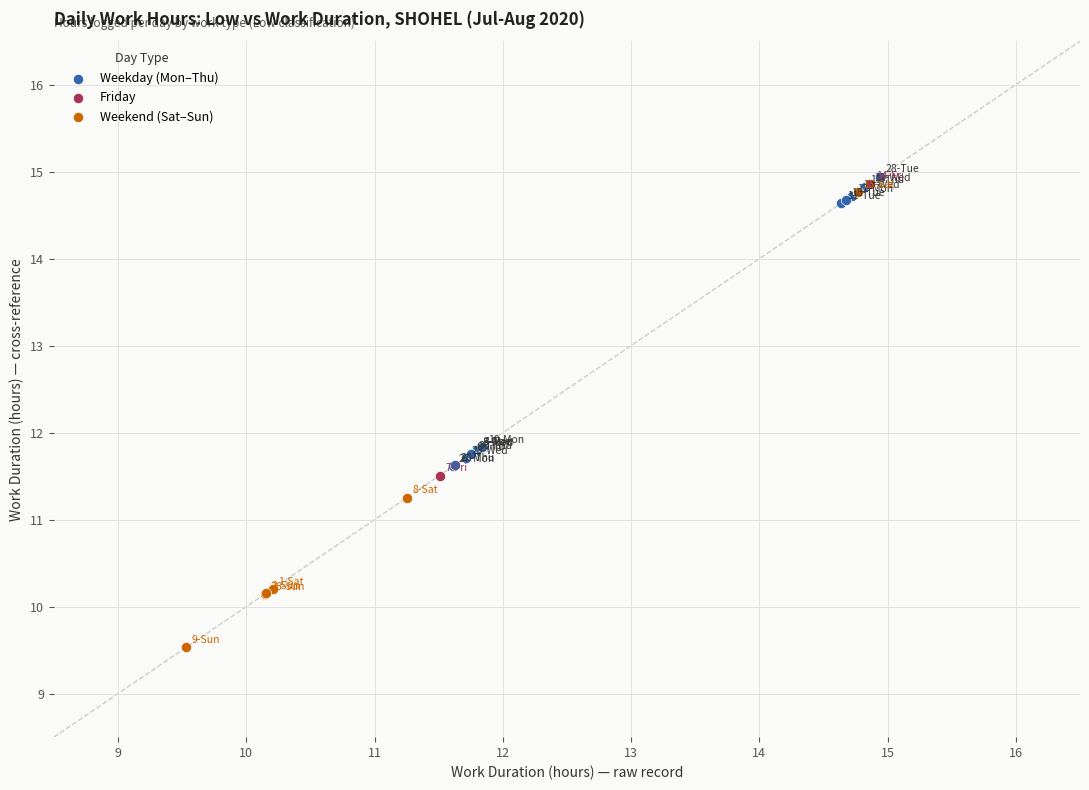

Which series contains the lowest Y value?

Weekend (Sat–Sun)